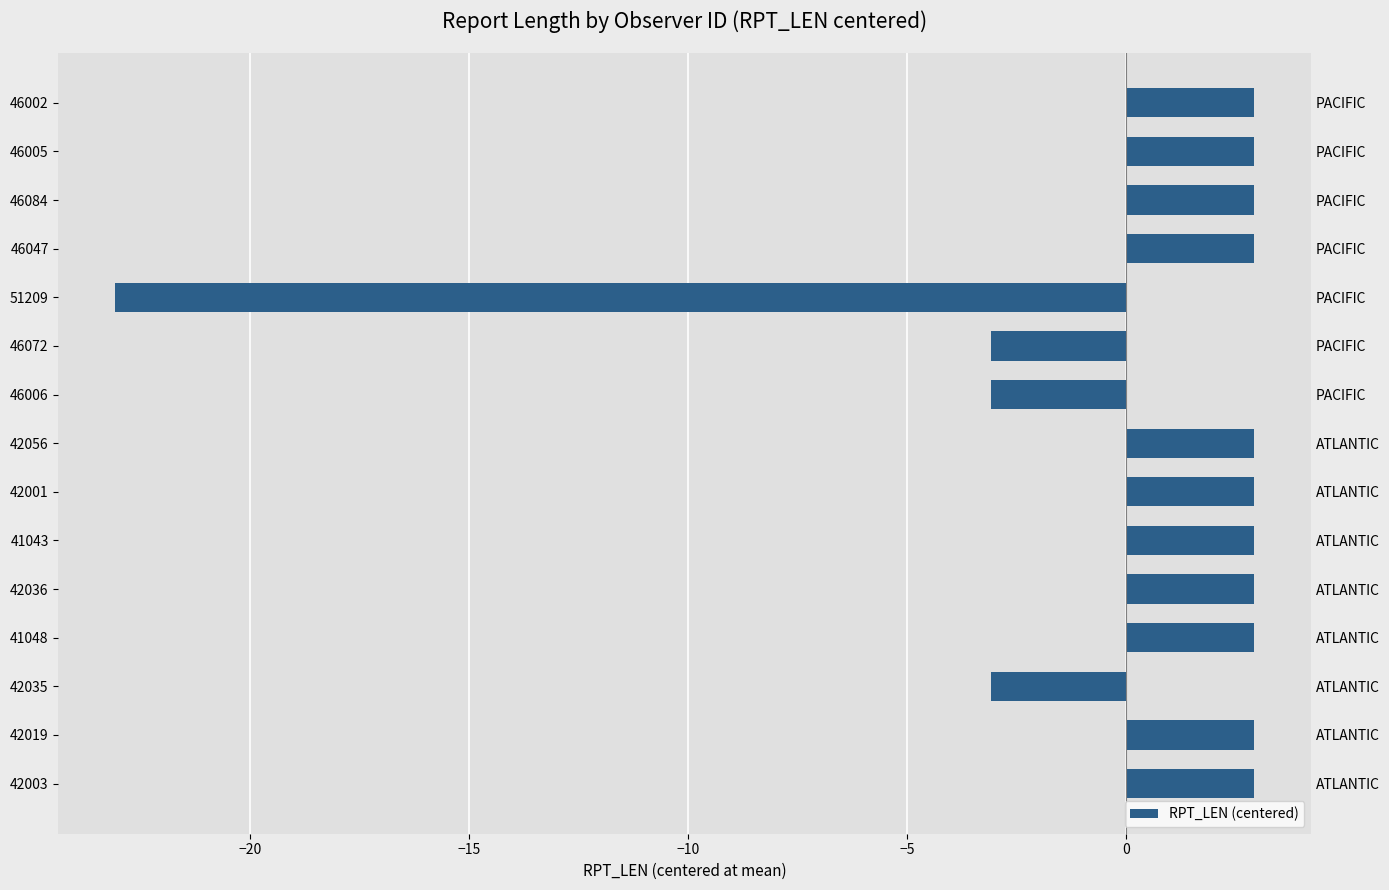

How many data points does each series have?

15